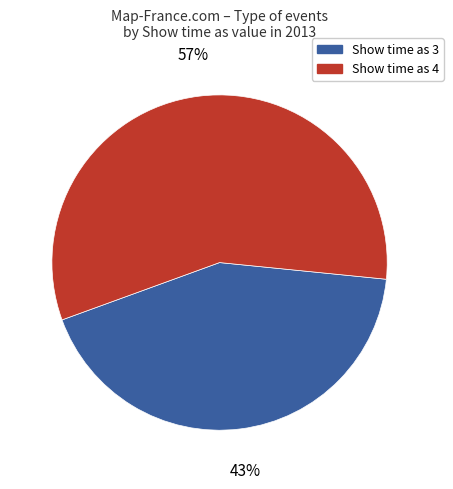

Approximately how many times larger is the value at Show time as 4 compared to Show time as 3?

1.3